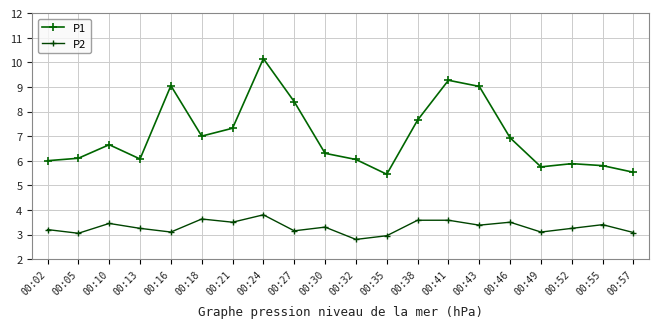

At which category does the chart reach its minimum across all series?

00:32